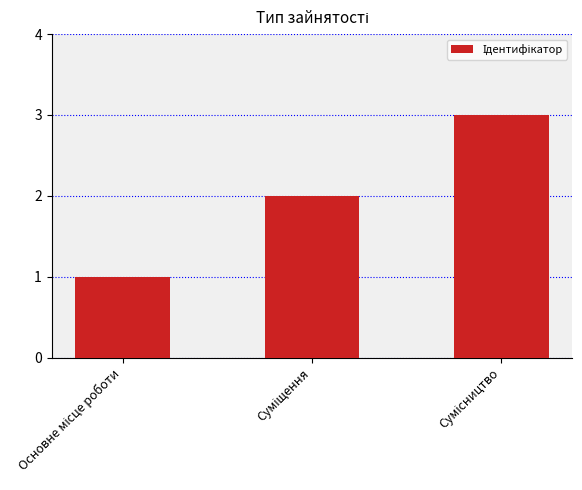

What is the sum of all values?

6